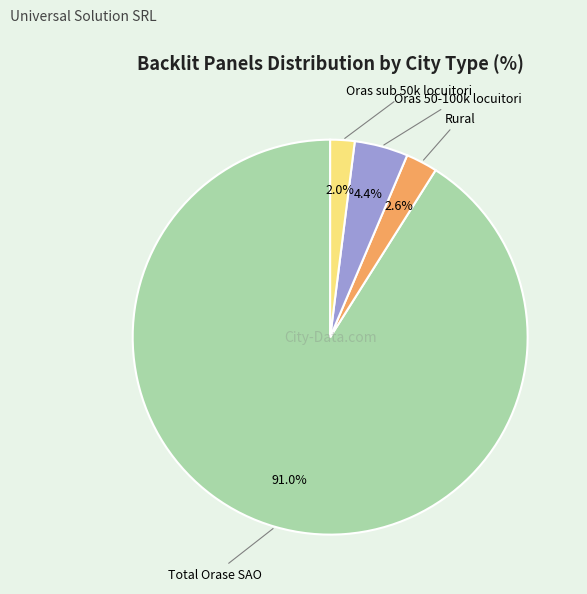

Does any single category account for the majority?

Yes